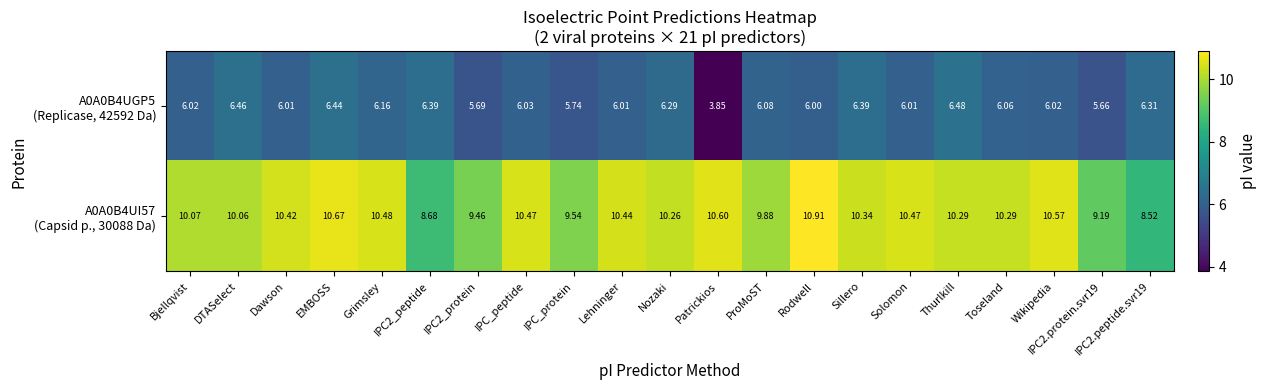

At which category is the sum across all series the highest?

EMBOSS